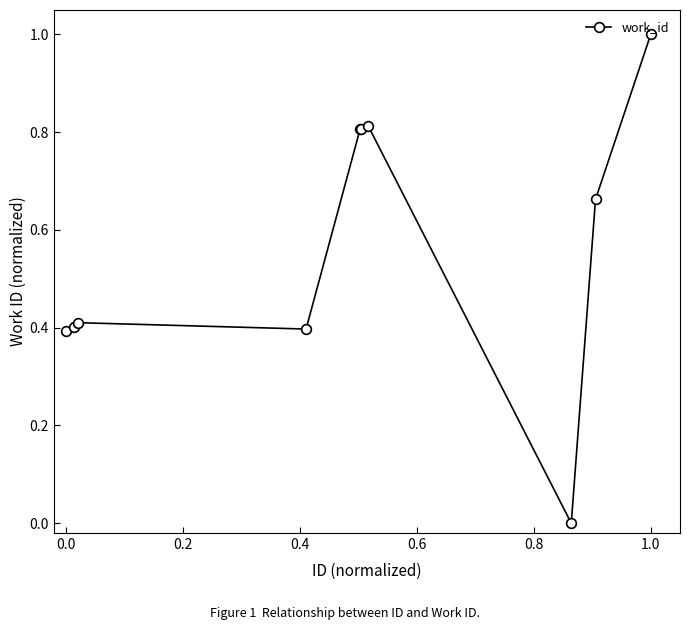

What is the difference between the second highest and second lowest values?

0.4